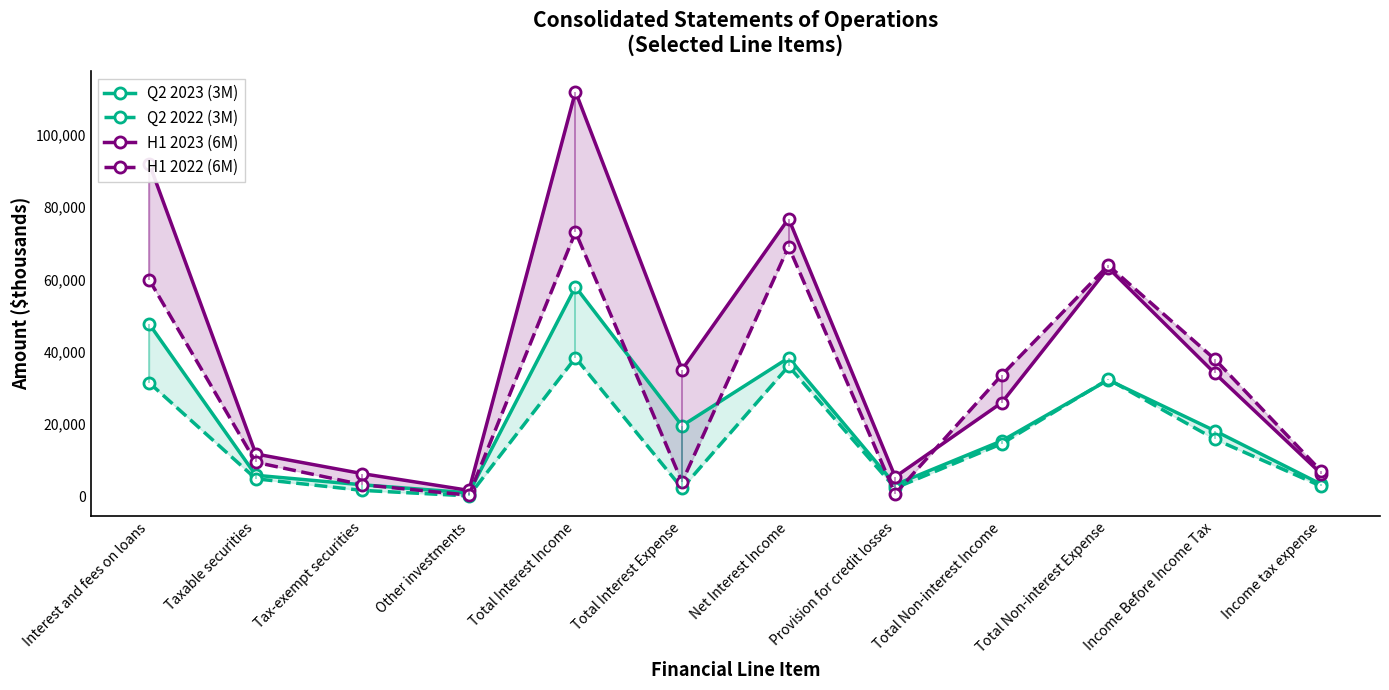

True or false: Q2 2022 (3M) has a value of 214 at Other investments.

True